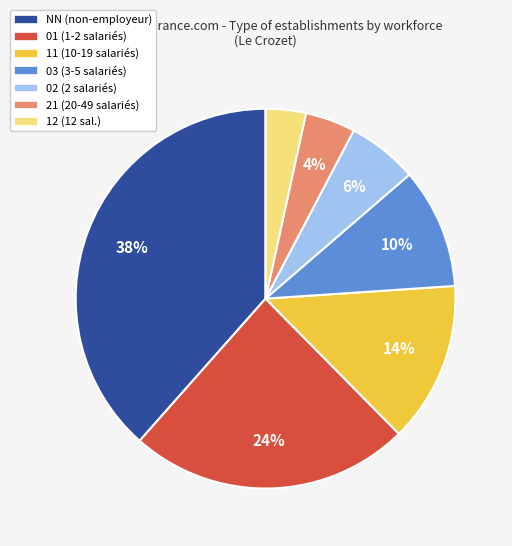

Is the sum of 11 and NN greater than half?

Yes